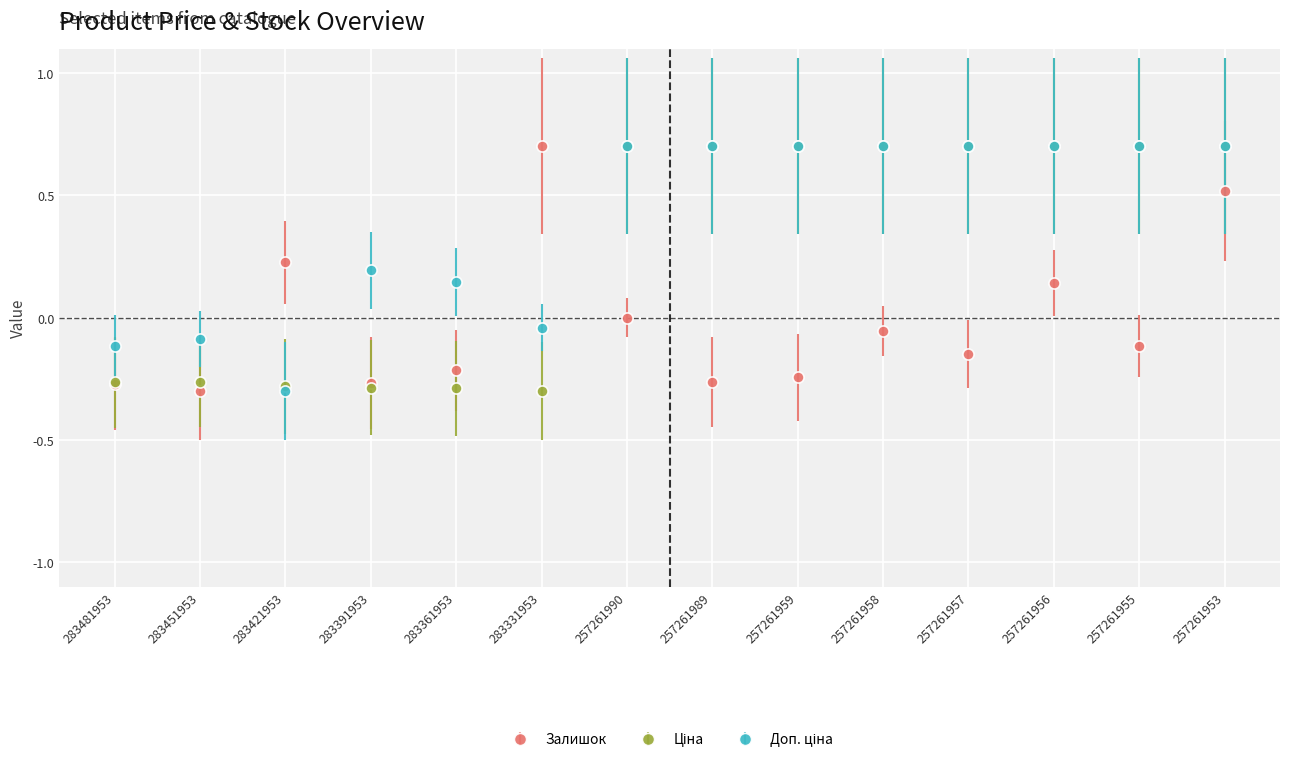

Between 283481953 and 283421953, which series saw the biggest shift?

Залишок